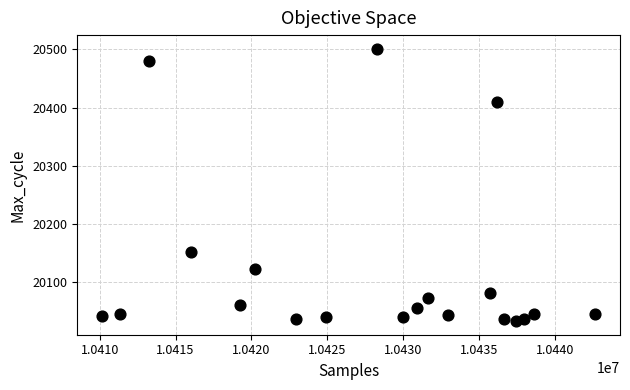

What Y value in the scatter plot is closest to 20267?

20152